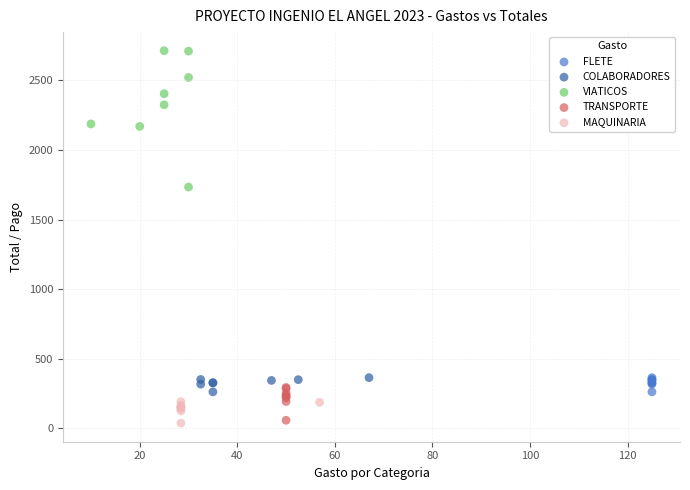

Which series has the widest spread of Y values?

VIATICOS